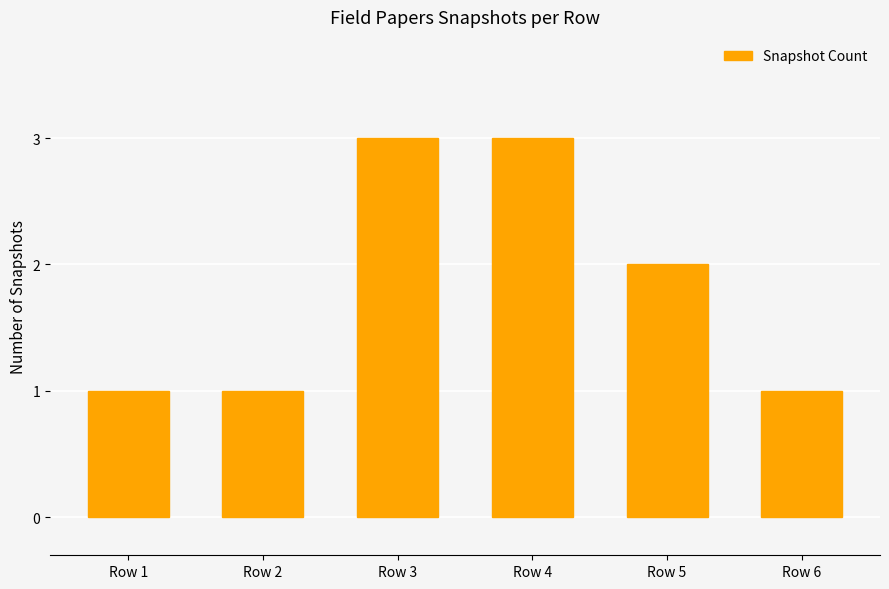

What is the maximum value shown in the chart?

3